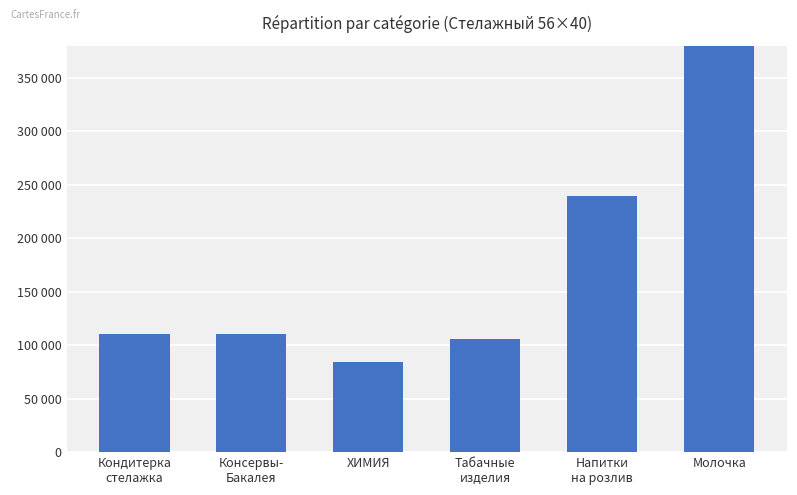

The chart shows a value of 173436 at Табачные
изделия. True or false?

False